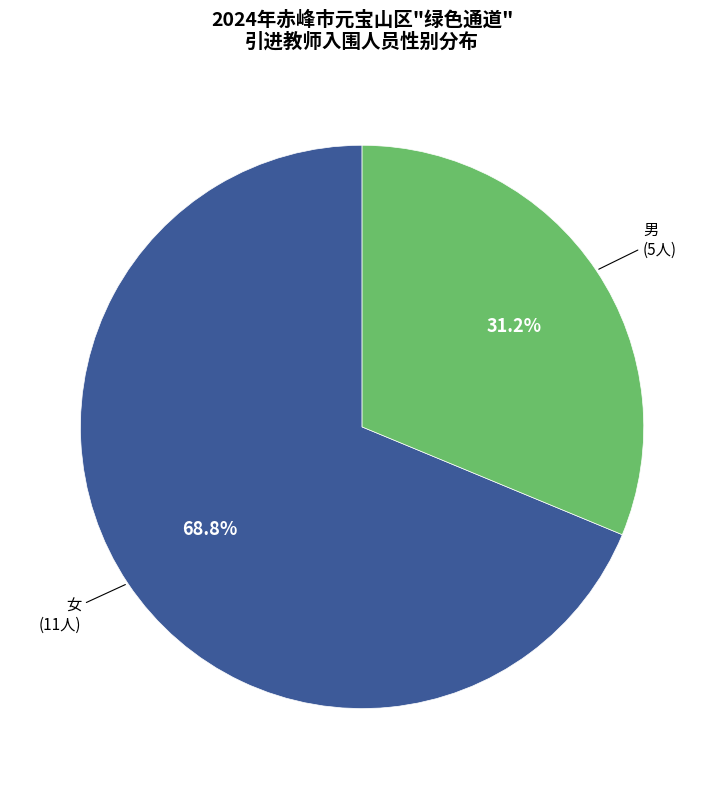

What percentage do 女 and 男 together represent?

100.0%